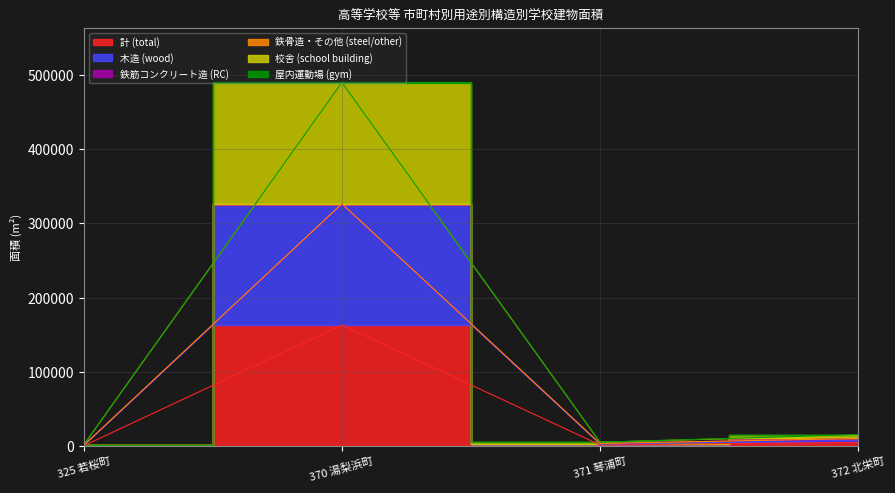

What is the minimum value shown in the chart?

681